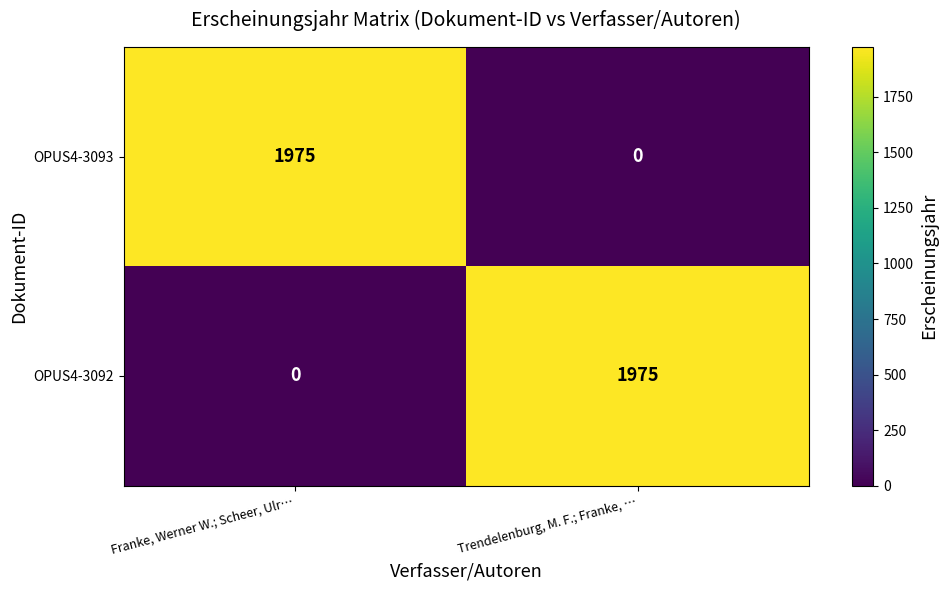

What is the average value of the OPUS4-3092 series?

988